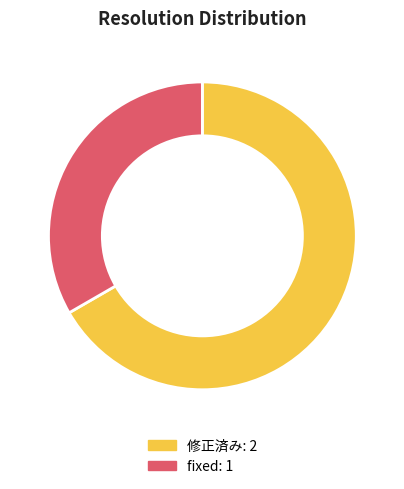

Is there a majority slice in this chart?

Yes